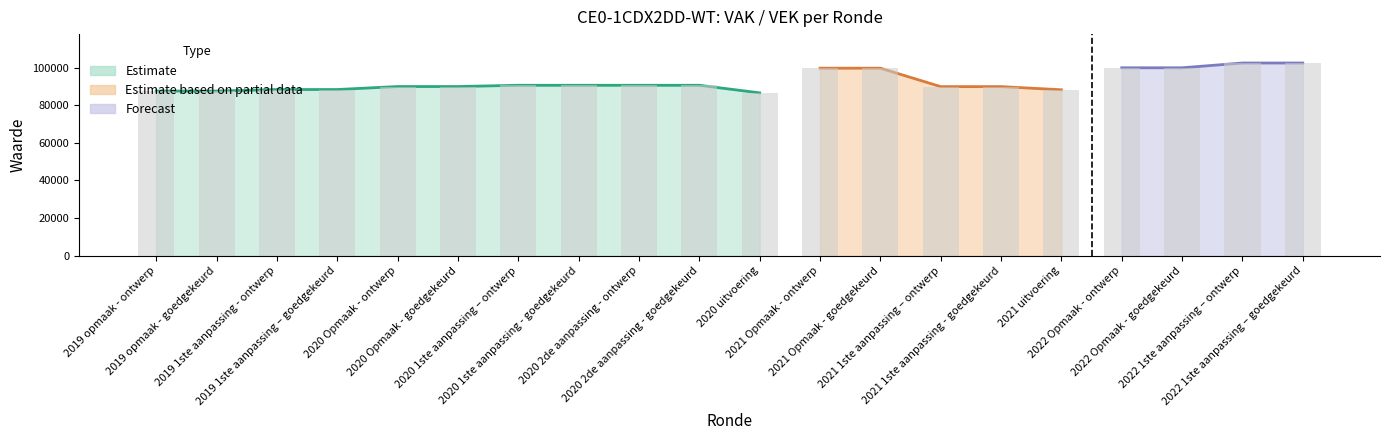

Reading left to right, extract all data points from this chart.

VEK: 2019 opmaak - ontwerp=87531	2019 opmaak - goedgekeurd=87531	2019 1ste aanpassing - ontwerp=88335	2019 1ste aanpassing – goedgekeurd=88335	2020 Opmaak - ontwerp=89925	2020 Opmaak - goedgekeurd=89925	2020 1ste aanpassing – ontwerp=90595	2020 1ste aanpassing - goedgekeurd=90595	2020 2de aanpassing - ontwerp=90595	2020 2de aanpassing - goedgekeurd=90595	2020 uitvoering=86561	2021 Opmaak - ontwerp=99682	2021 Opmaak - goedgekeurd=99682	2021 1ste aanpassing – ontwerp=89884	2021 1ste aanpassing - goedgekeurd=89884	2021 uitvoering=88202	2022 Opmaak - ontwerp=99895	2022 Opmaak - goedgekeurd=99895	2022 1ste aanpassing – ontwerp=102431	2022 1ste aanpassing – goedgekeurd=102431
VAK: 2019 opmaak - ontwerp=87531	2019 opmaak - goedgekeurd=87531	2019 1ste aanpassing - ontwerp=88335	2019 1ste aanpassing – goedgekeurd=88335	2020 Opmaak - ontwerp=89925	2020 Opmaak - goedgekeurd=89925	2020 1ste aanpassing – ontwerp=90595	2020 1ste aanpassing - goedgekeurd=90595	2020 2de aanpassing - ontwerp=90595	2020 2de aanpassing - goedgekeurd=90595	2020 uitvoering=86561	2021 Opmaak - ontwerp=99682	2021 Opmaak - goedgekeurd=99682	2021 1ste aanpassing – ontwerp=89884	2021 1ste aanpassing - goedgekeurd=89884	2021 uitvoering=88202	2022 Opmaak - ontwerp=99895	2022 Opmaak - goedgekeurd=99895	2022 1ste aanpassing – ontwerp=102431	2022 1ste aanpassing – goedgekeurd=102431
VRK: 2019 opmaak - ontwerp=0	2019 opmaak - goedgekeurd=0	2019 1ste aanpassing - ontwerp=0	2019 1ste aanpassing – goedgekeurd=0	2020 Opmaak - ontwerp=0	2020 Opmaak - goedgekeurd=0	2020 1ste aanpassing – ontwerp=0	2020 1ste aanpassing - goedgekeurd=0	2020 2de aanpassing - ontwerp=0	2020 2de aanpassing - goedgekeurd=0	2020 uitvoering=0	2021 Opmaak - ontwerp=0	2021 Opmaak - goedgekeurd=0	2021 1ste aanpassing – ontwerp=0	2021 1ste aanpassing - goedgekeurd=0	2021 uitvoering=0	2022 Opmaak - ontwerp=0	2022 Opmaak - goedgekeurd=0	2022 1ste aanpassing – ontwerp=0	2022 1ste aanpassing – goedgekeurd=0